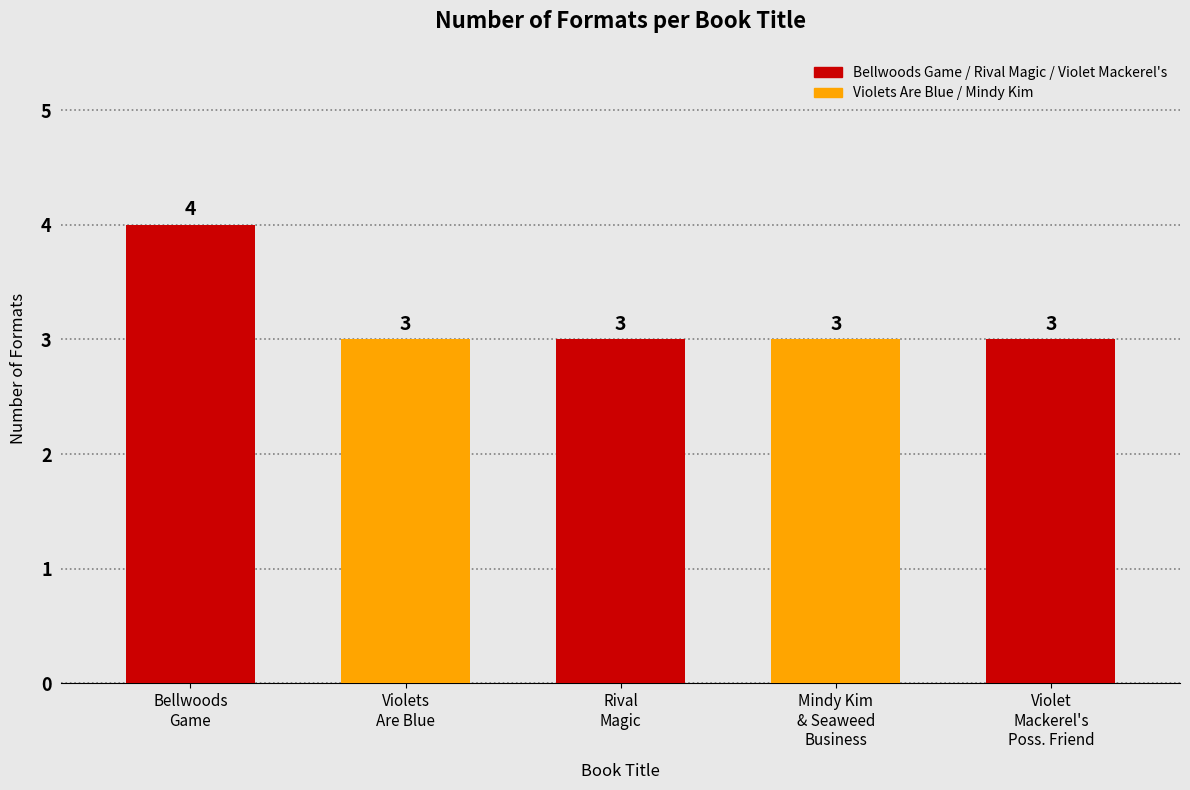

Count the values in the range 3 to 4.

5